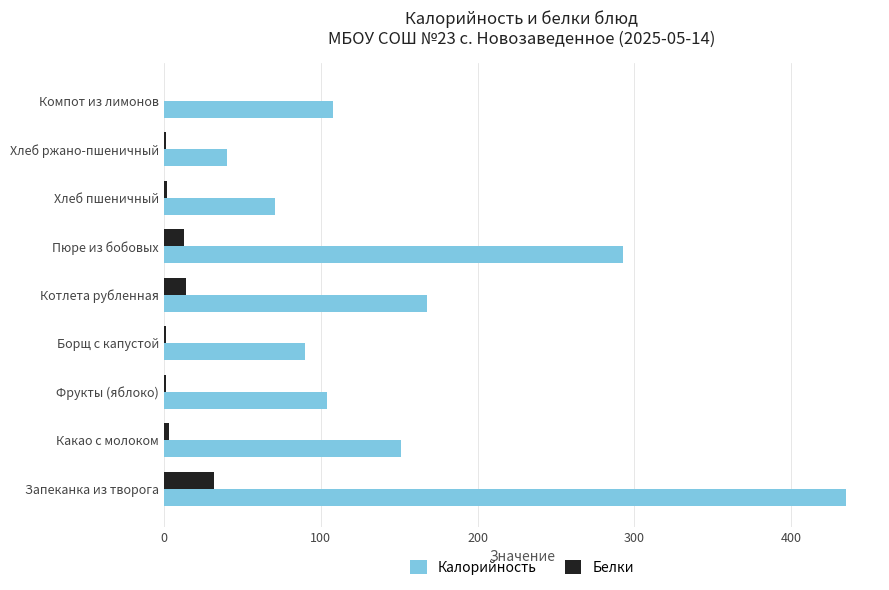

Which series changed the most between Котлета рубленная and Хлеб ржано-пшеничный?

Калорийность